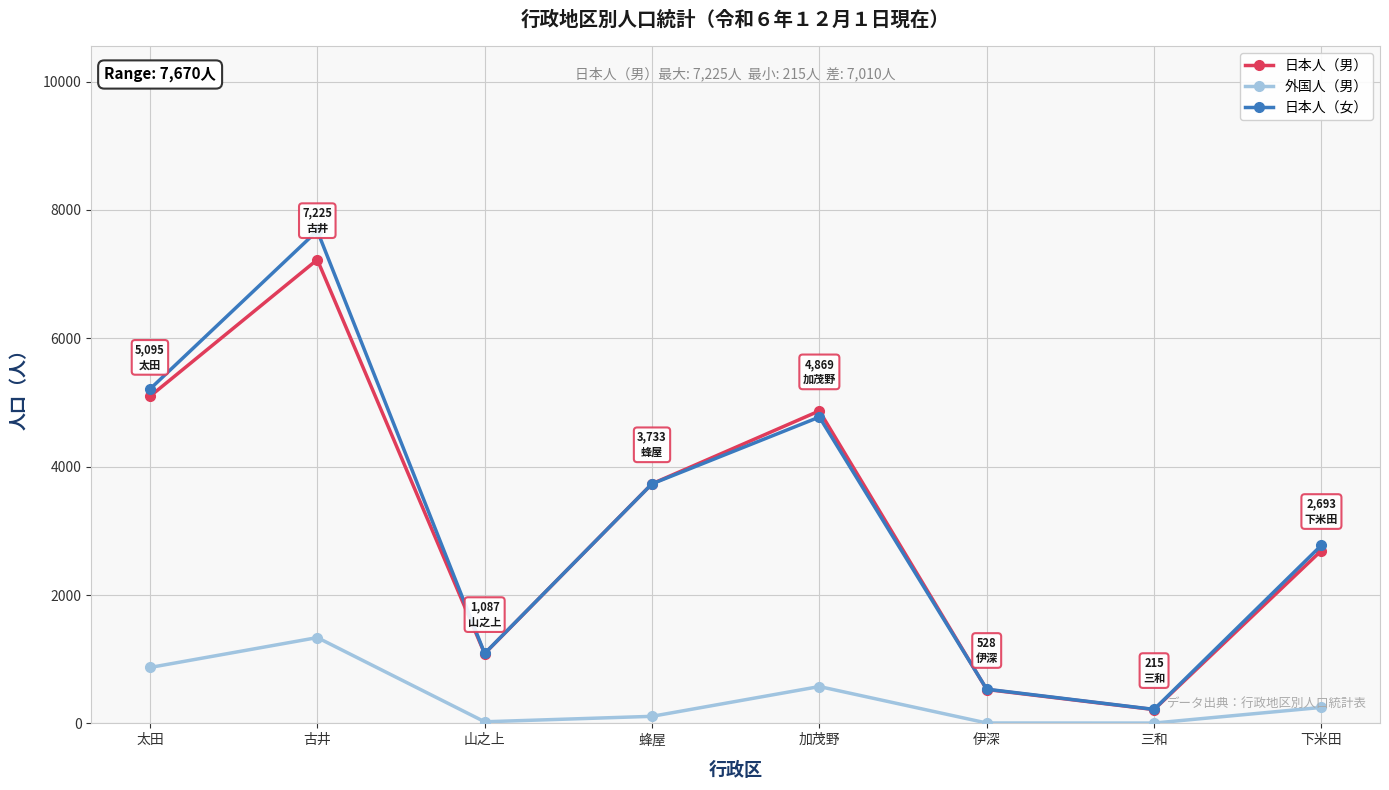

How many lines are shown in the chart?

3